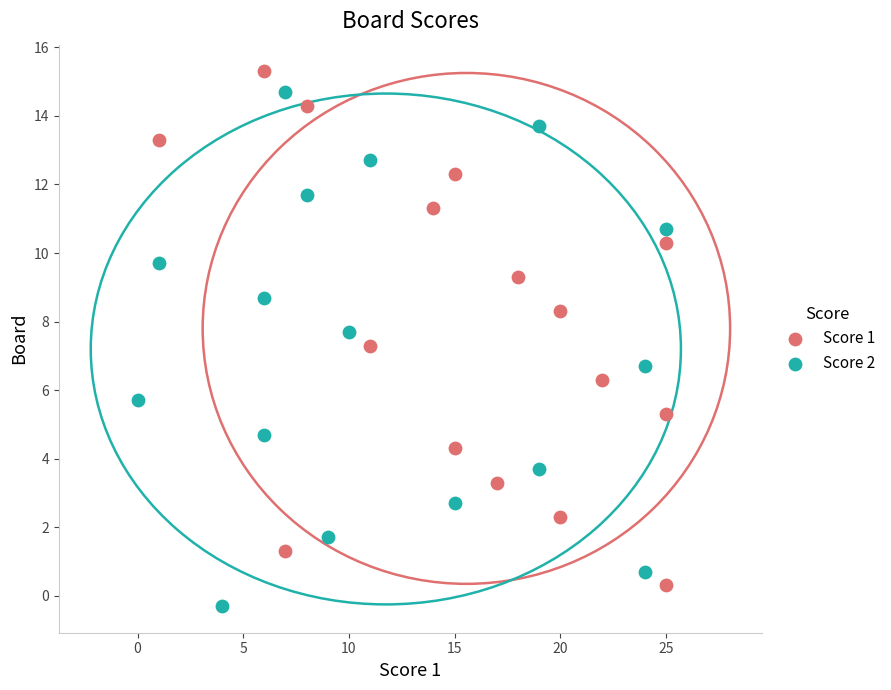

What are all the series names shown in the legend?

Score 1, Score 2